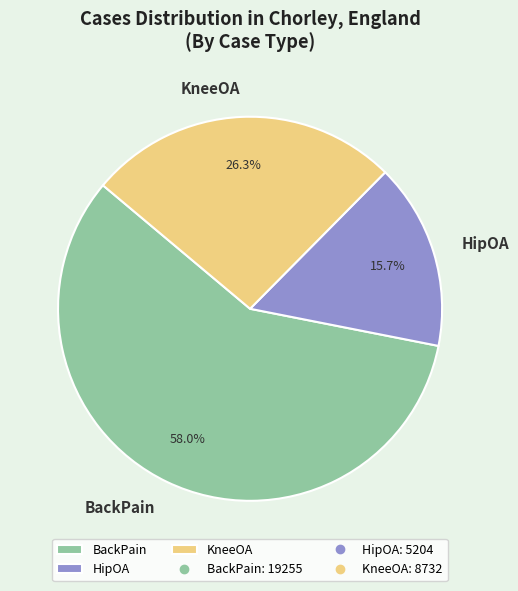

Does any single category account for the majority?

Yes